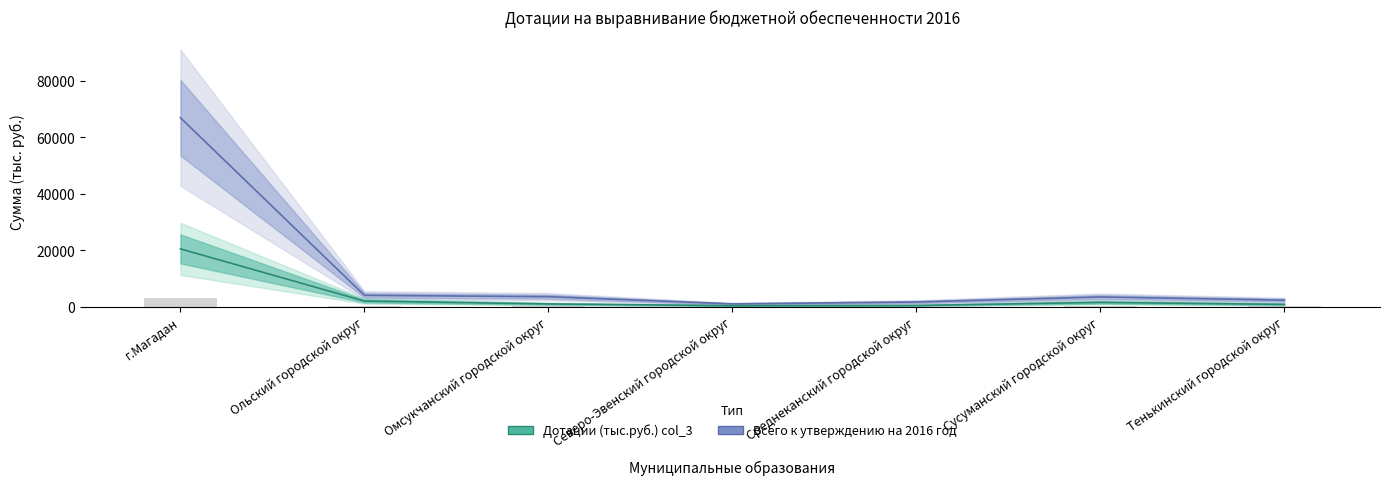

Rank the series by their maximum value, from highest to lowest.

Всего к утверждению на 2016 год, Дотации (тыс.руб.) col_3